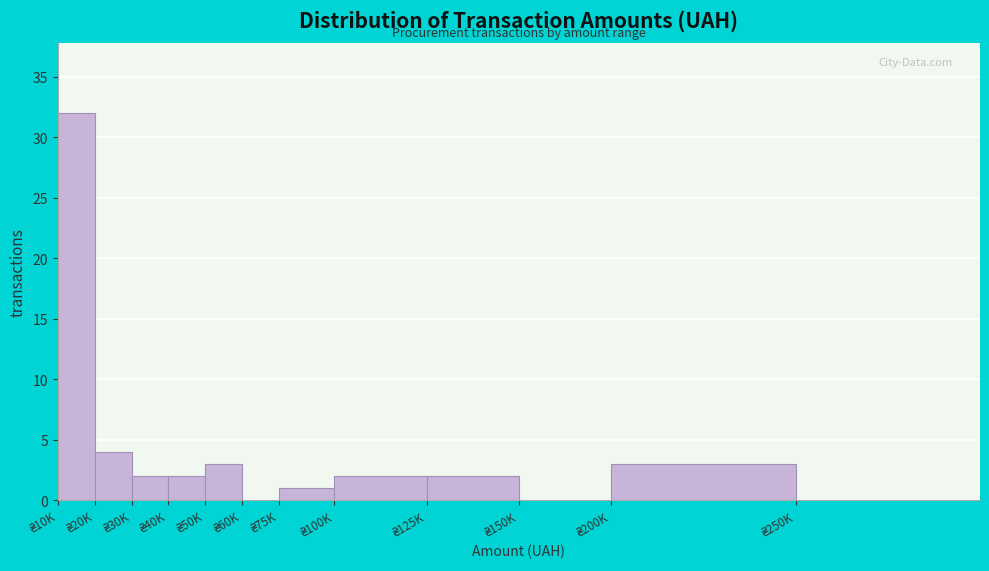

What is the maximum value shown in the chart?

32